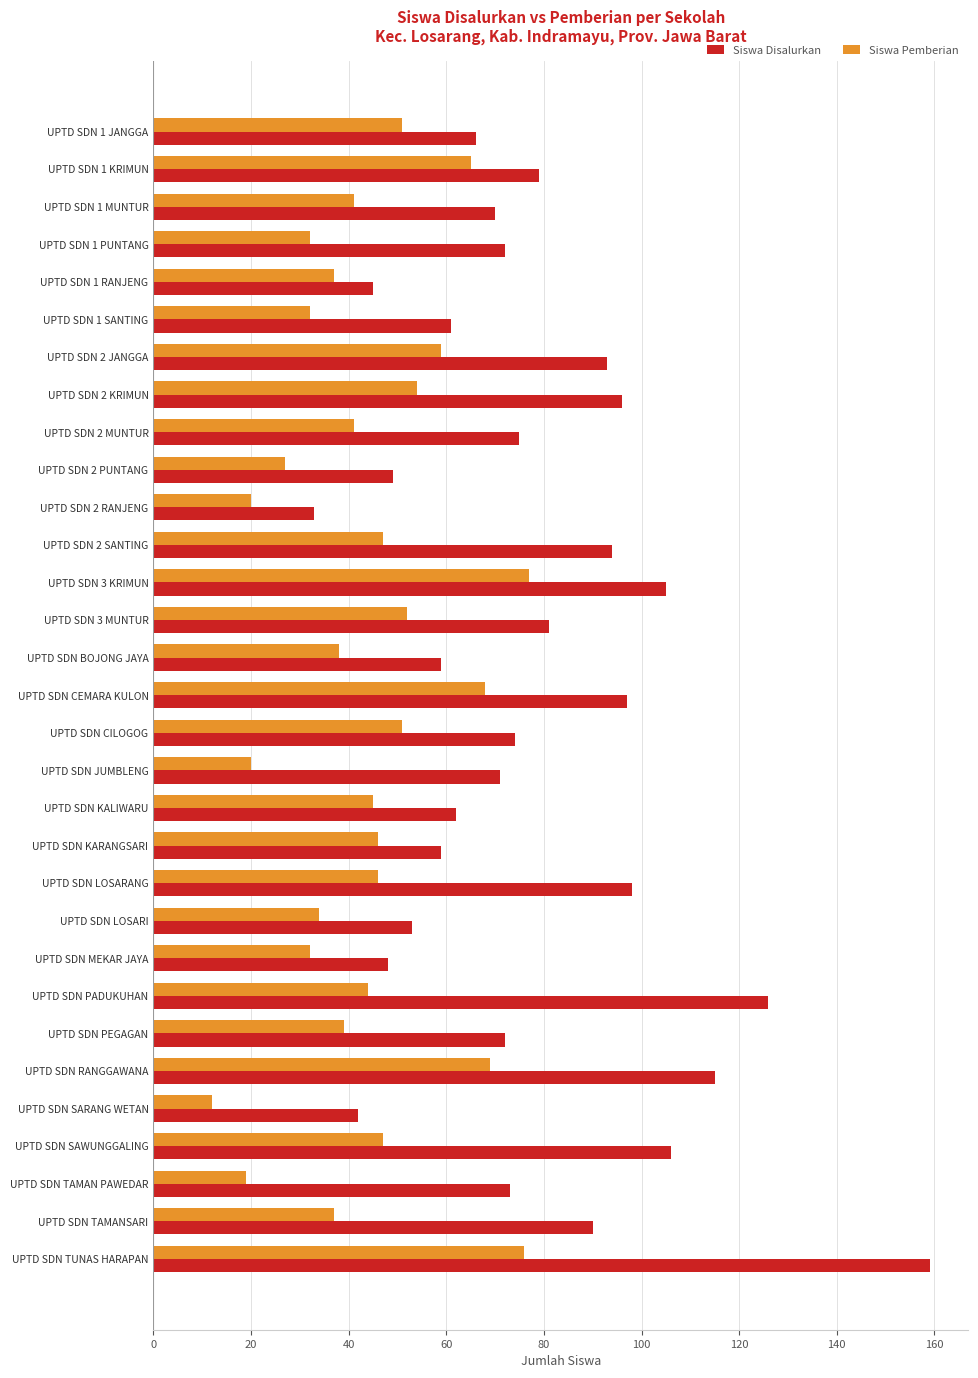

Which series has the widest spread of values?

Siswa Disalurkan